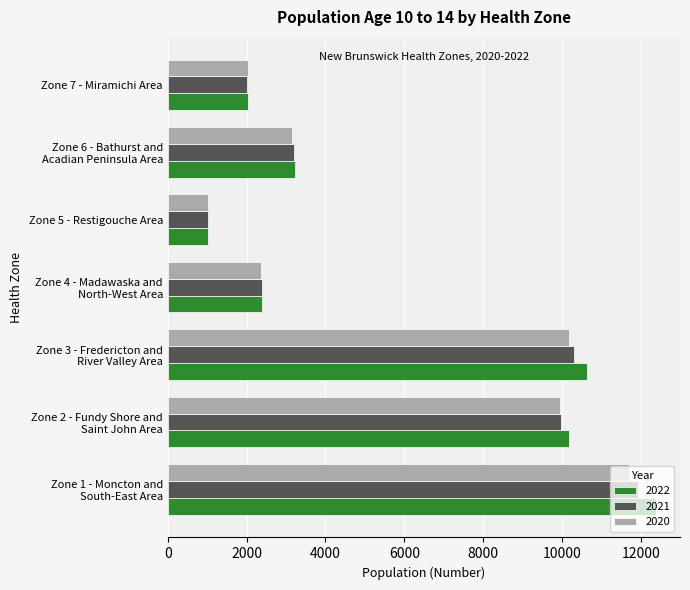

At which category is the sum across all series the highest?

Zone 1 - Moncton and
South-East Area